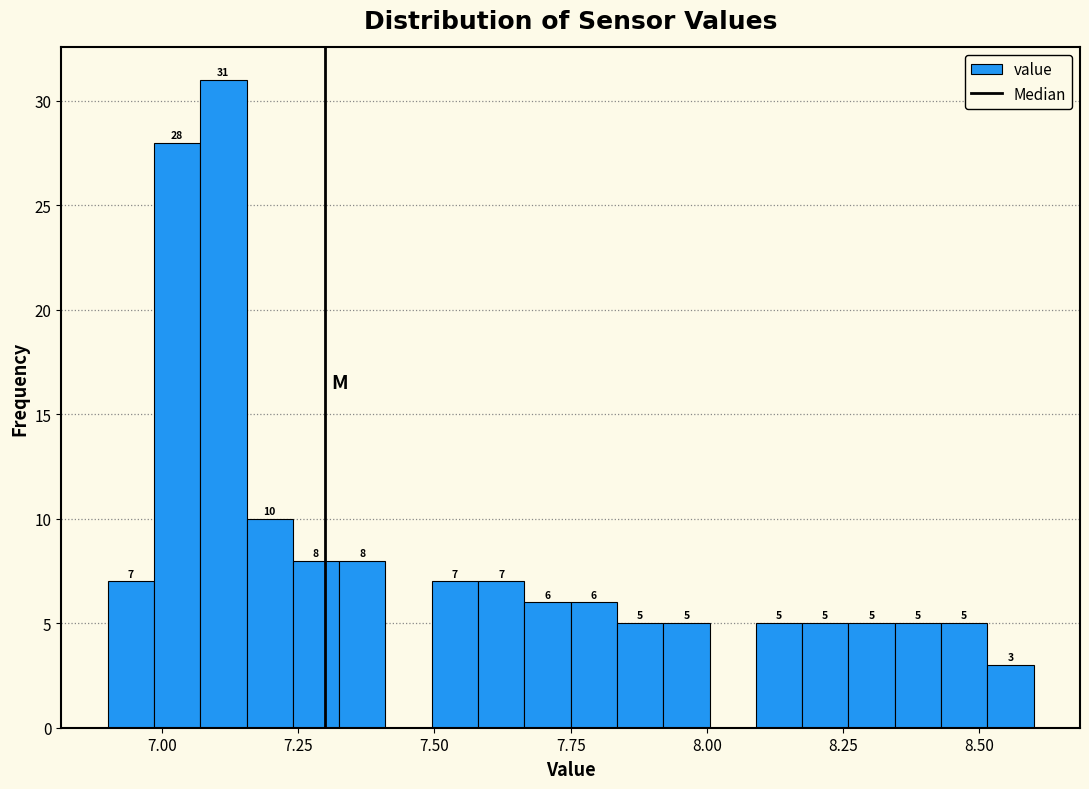

Read against the x-axis, roughly where is the centre of the tallest bar?

7.10